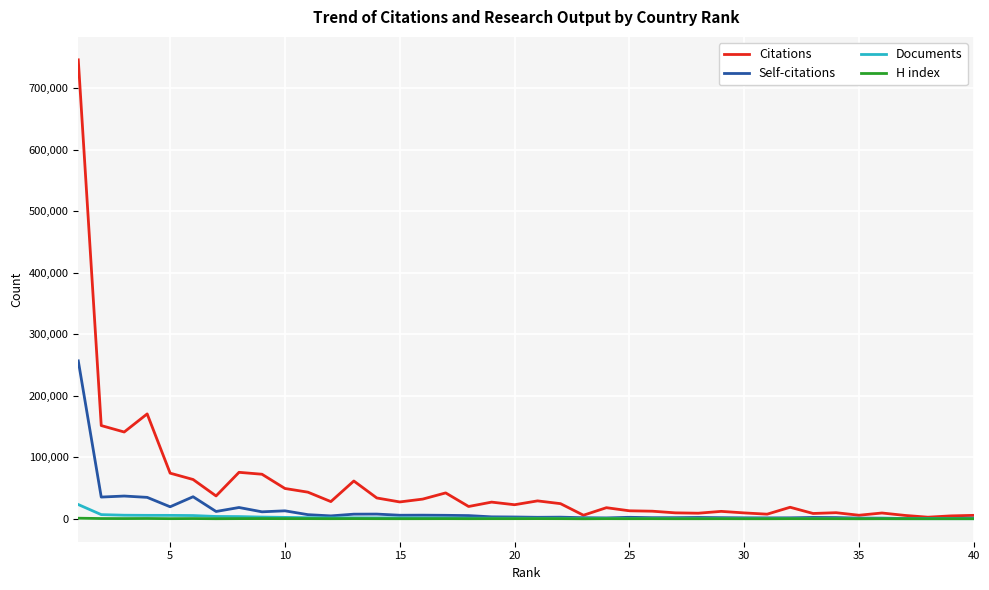

At how many categories does at least one series exceed 526280?

1